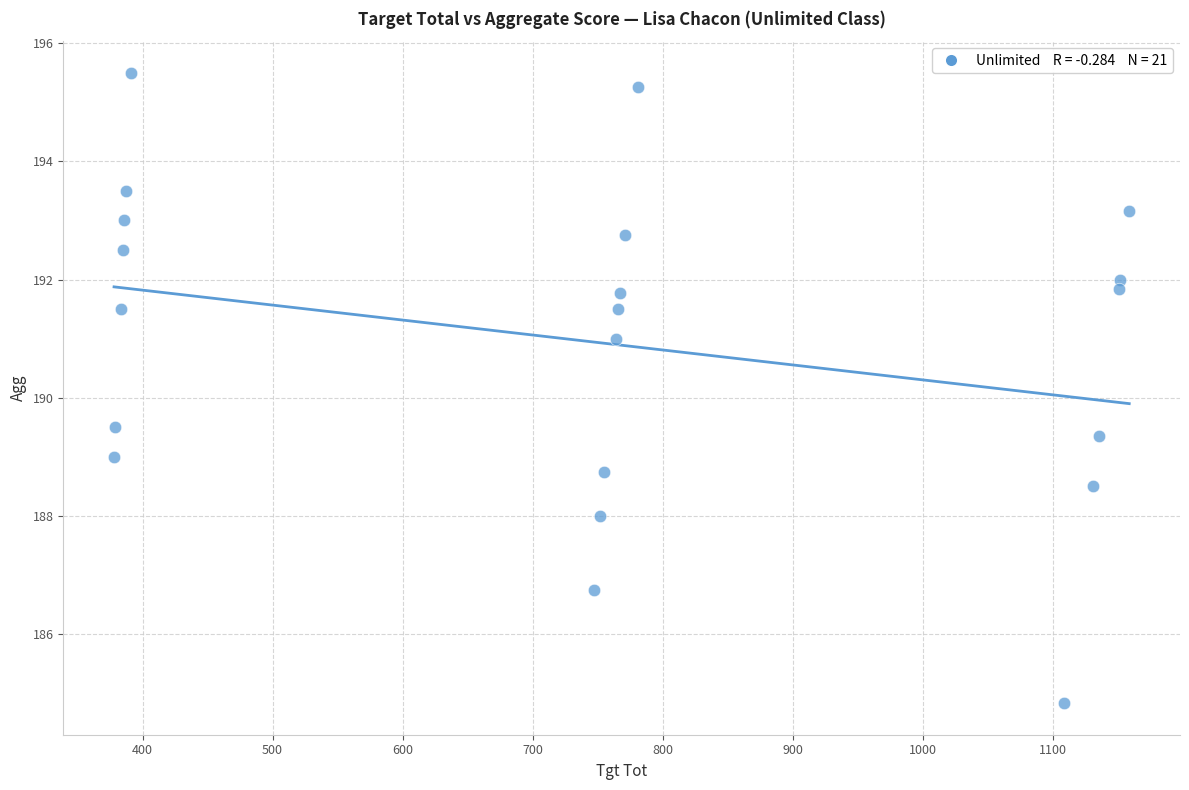

What is the range of X values (max minus min)?

781.0